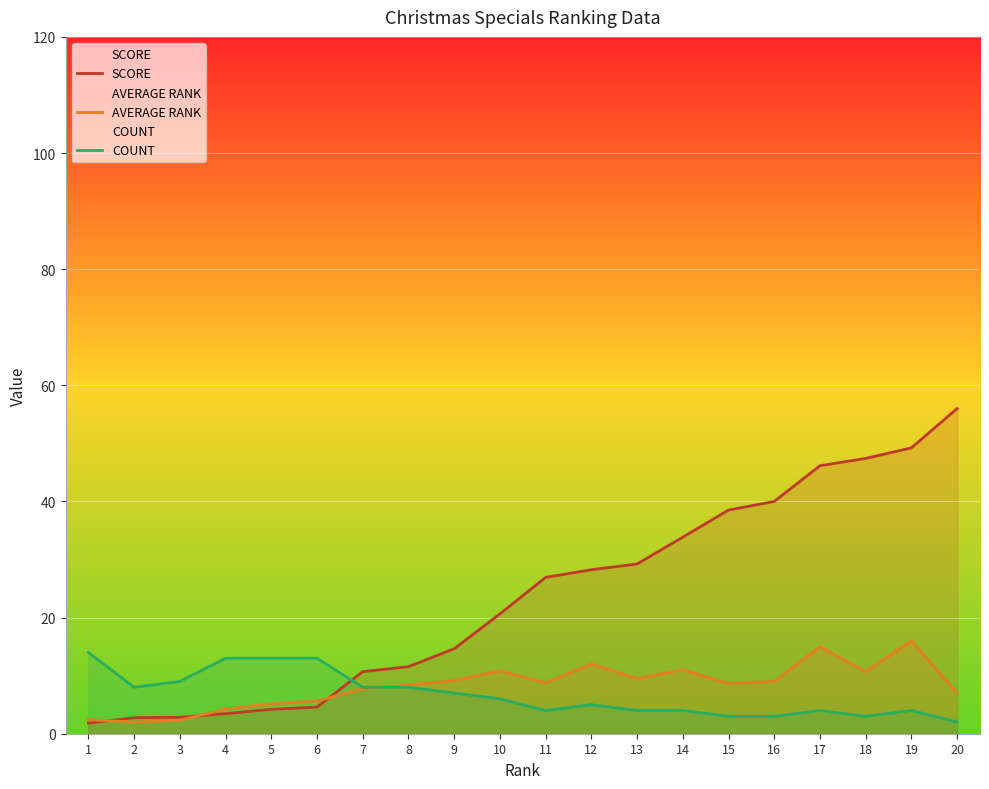

Which series has the widest spread of values?

SCORE